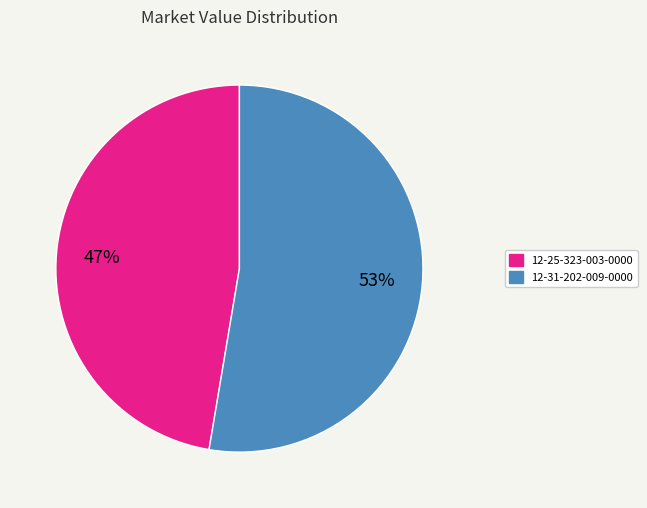

To the nearest percent, what is the average slice percentage?

50%